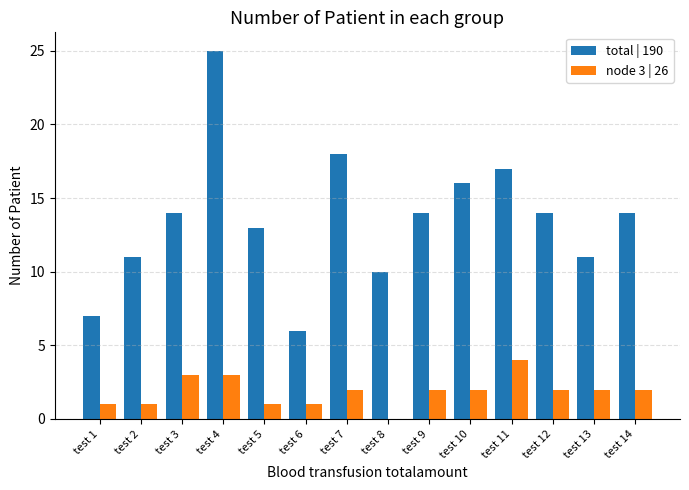

What are all the series names shown in the legend?

total | 190, node 3 | 26